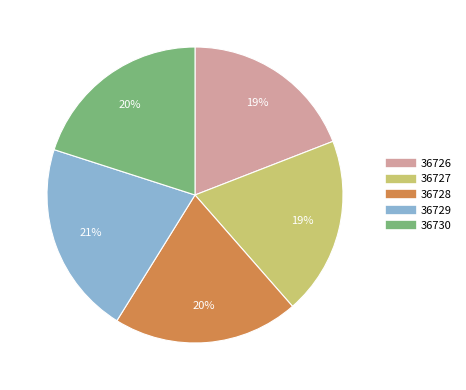

Which category has the biggest portion of the pie?

36729